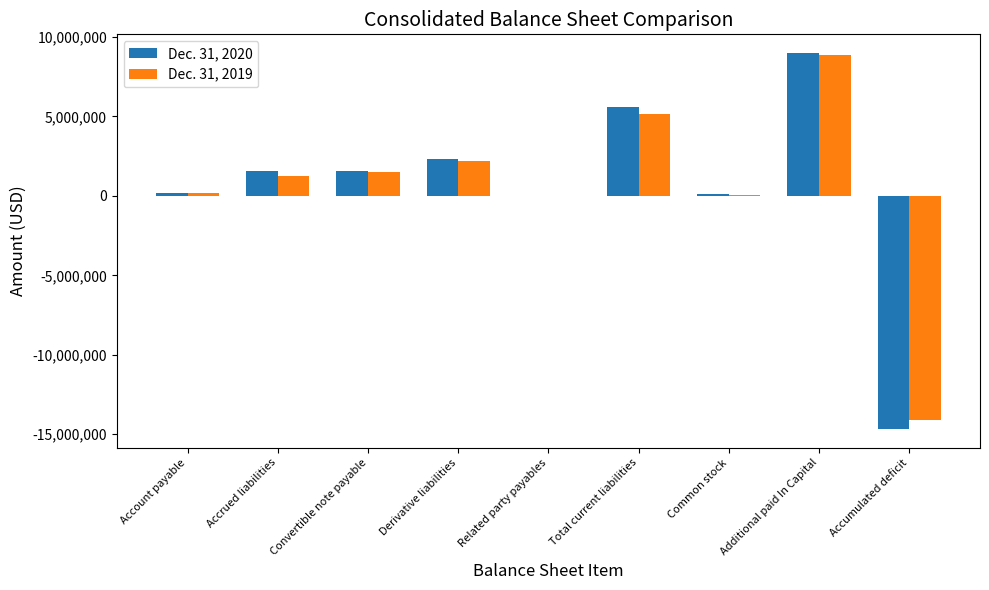

At which label does Dec. 31, 2019 reach its peak?

Additional paid In Capital